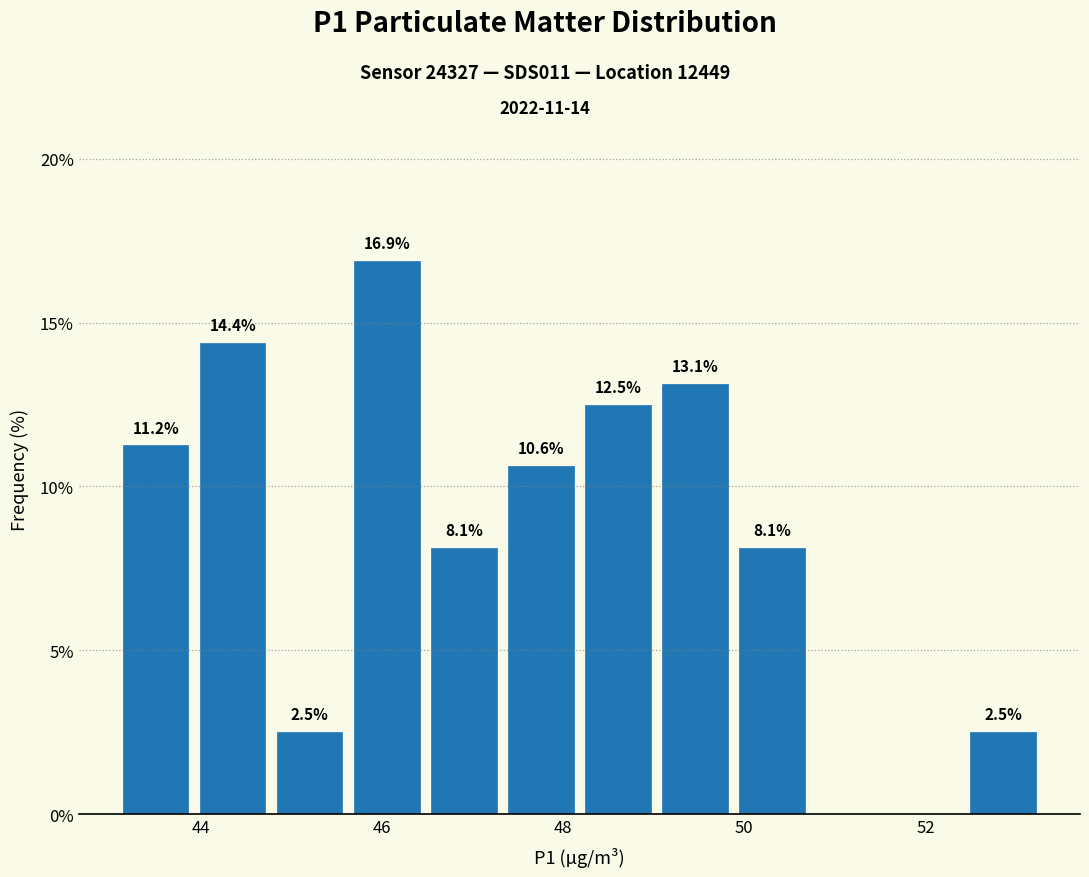

Over which range of the x-axis is the bar tallest?

45.6 to 46.4